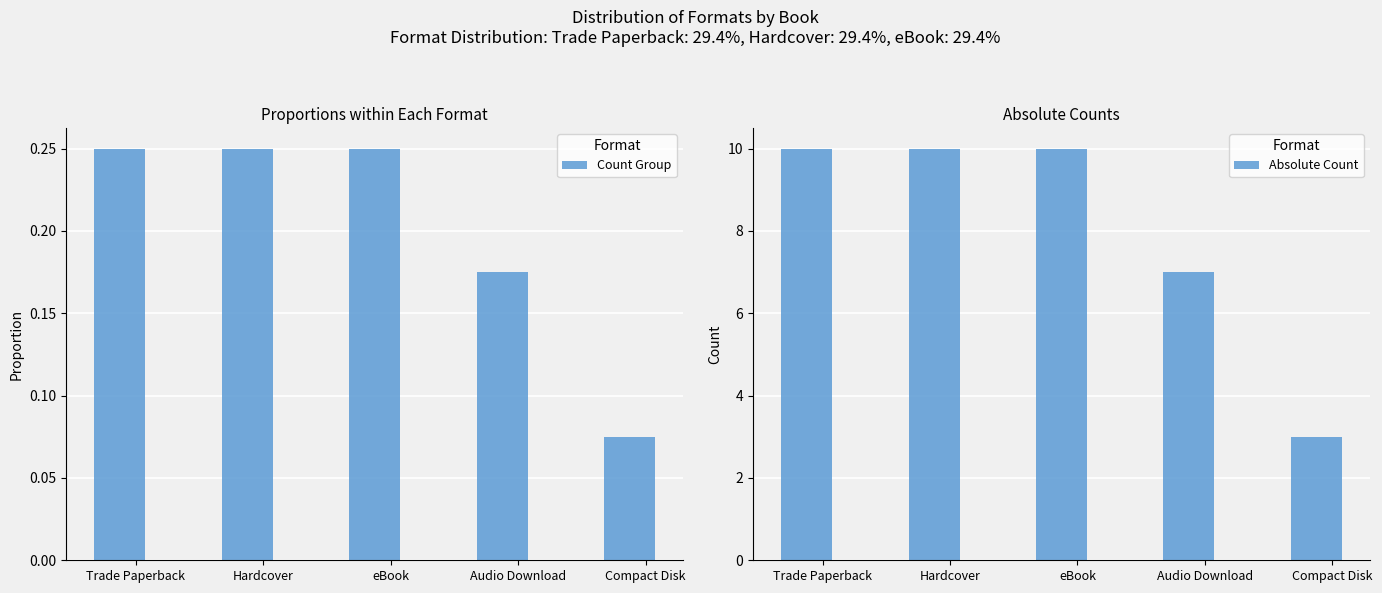

At how many categories does at least one series exceed 4?

4